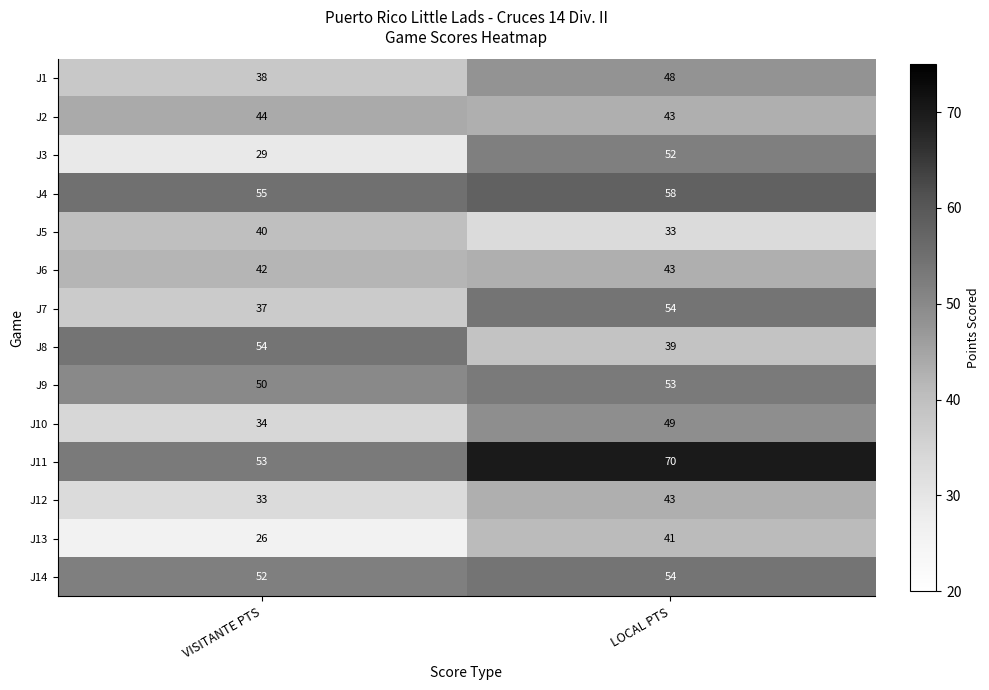

Reading left to right, transcribe all the data shown in this chart.

J1: VISITANTE PTS=38	LOCAL PTS=48
J2: VISITANTE PTS=44	LOCAL PTS=43
J3: VISITANTE PTS=29	LOCAL PTS=52
J4: VISITANTE PTS=55	LOCAL PTS=58
J5: VISITANTE PTS=40	LOCAL PTS=33
J6: VISITANTE PTS=42	LOCAL PTS=43
J7: VISITANTE PTS=37	LOCAL PTS=54
J8: VISITANTE PTS=54	LOCAL PTS=39
J9: VISITANTE PTS=50	LOCAL PTS=53
J10: VISITANTE PTS=34	LOCAL PTS=49
J11: VISITANTE PTS=53	LOCAL PTS=70
J12: VISITANTE PTS=33	LOCAL PTS=43
J13: VISITANTE PTS=26	LOCAL PTS=41
J14: VISITANTE PTS=52	LOCAL PTS=54